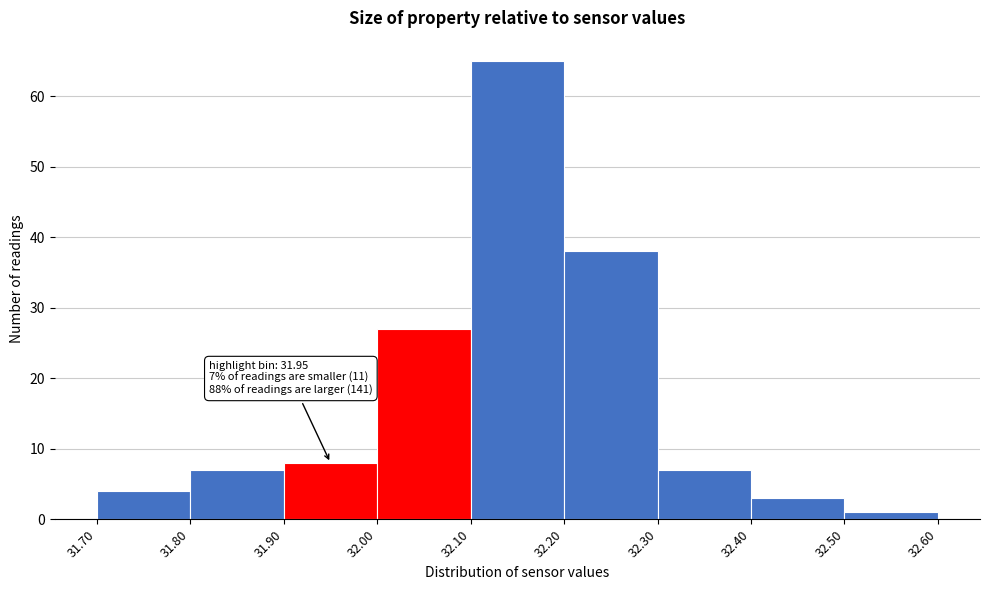

Over which range of the x-axis is the bar tallest?

32.10 to 32.20